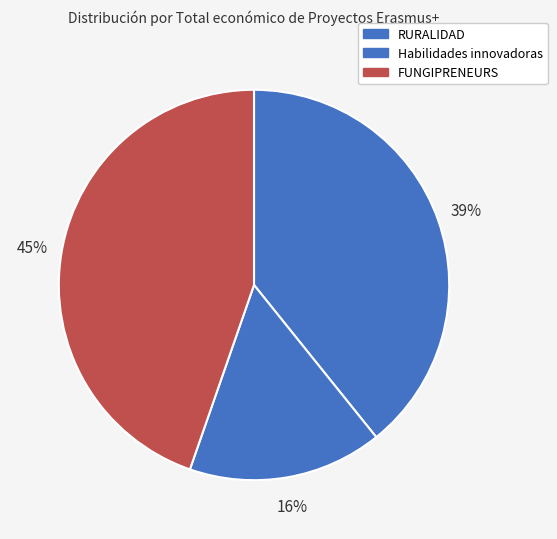

How many segments does this pie chart have?

3